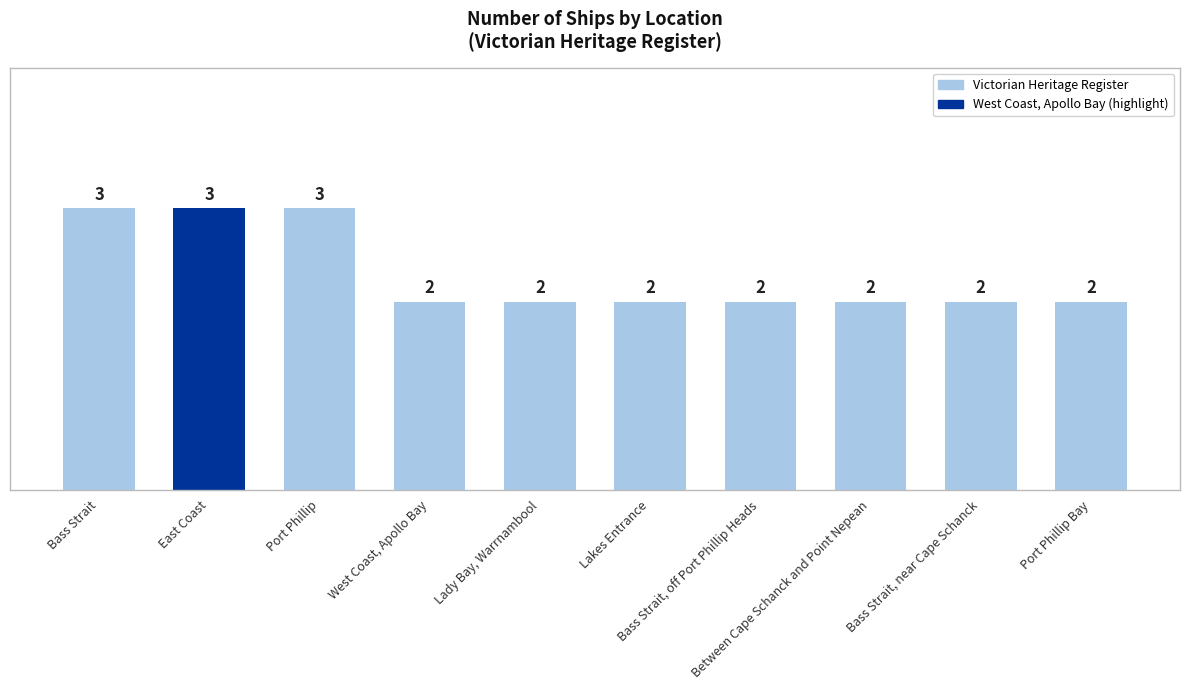

The value at Between Cape Schanck and Point Nepean is 2. True or false?

True